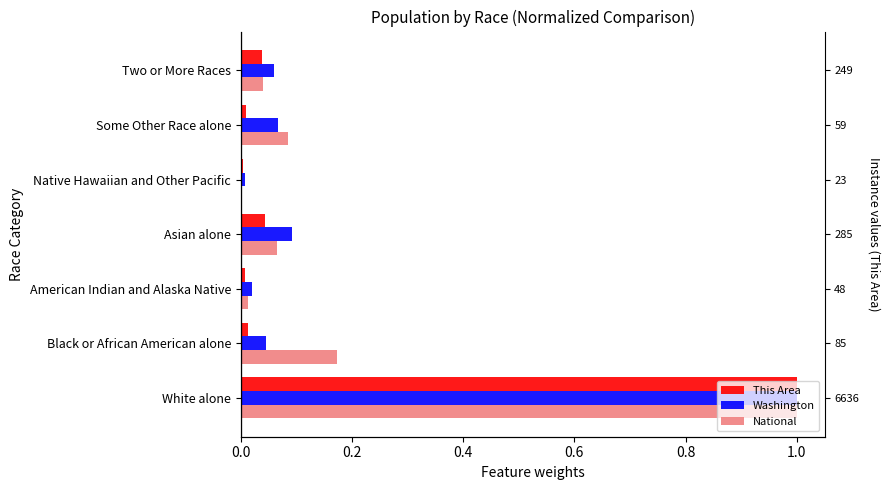

Is it true that National equals 0.1 at Some Other Race alone?

True